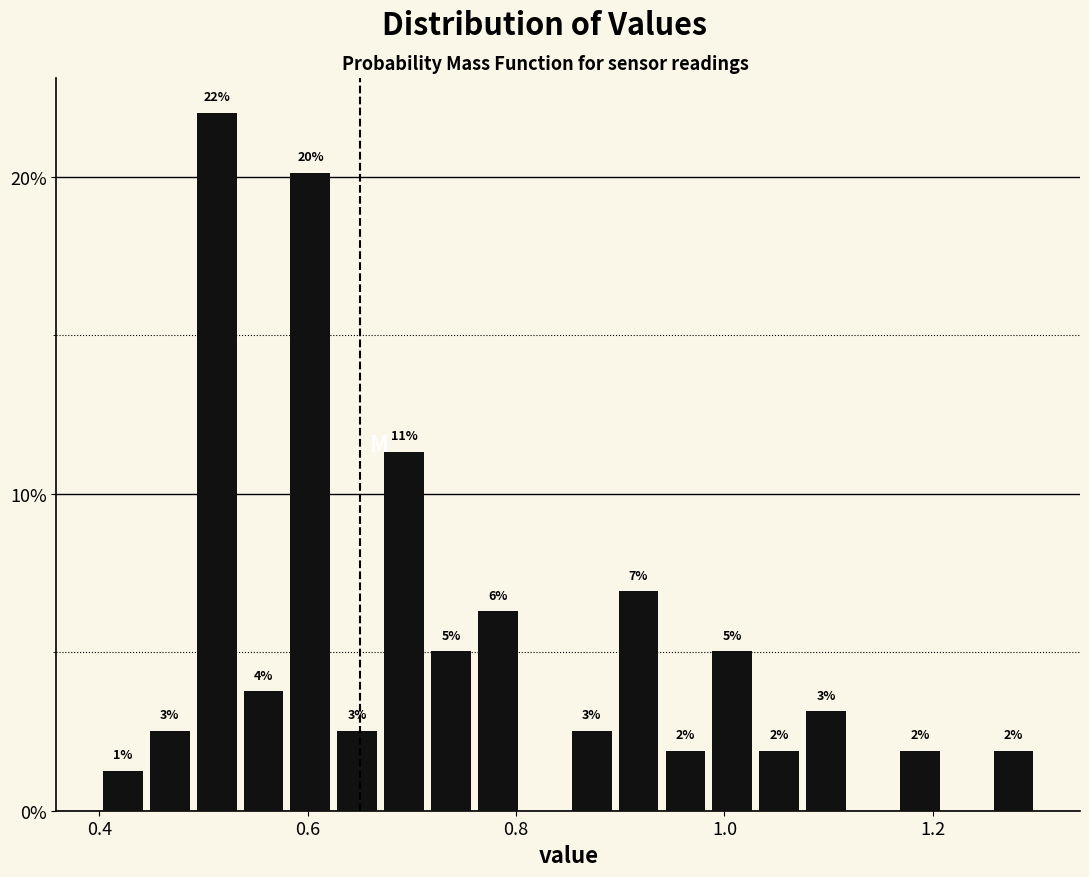

Read against the x-axis, roughly where is the centre of the tallest bar?

0.52